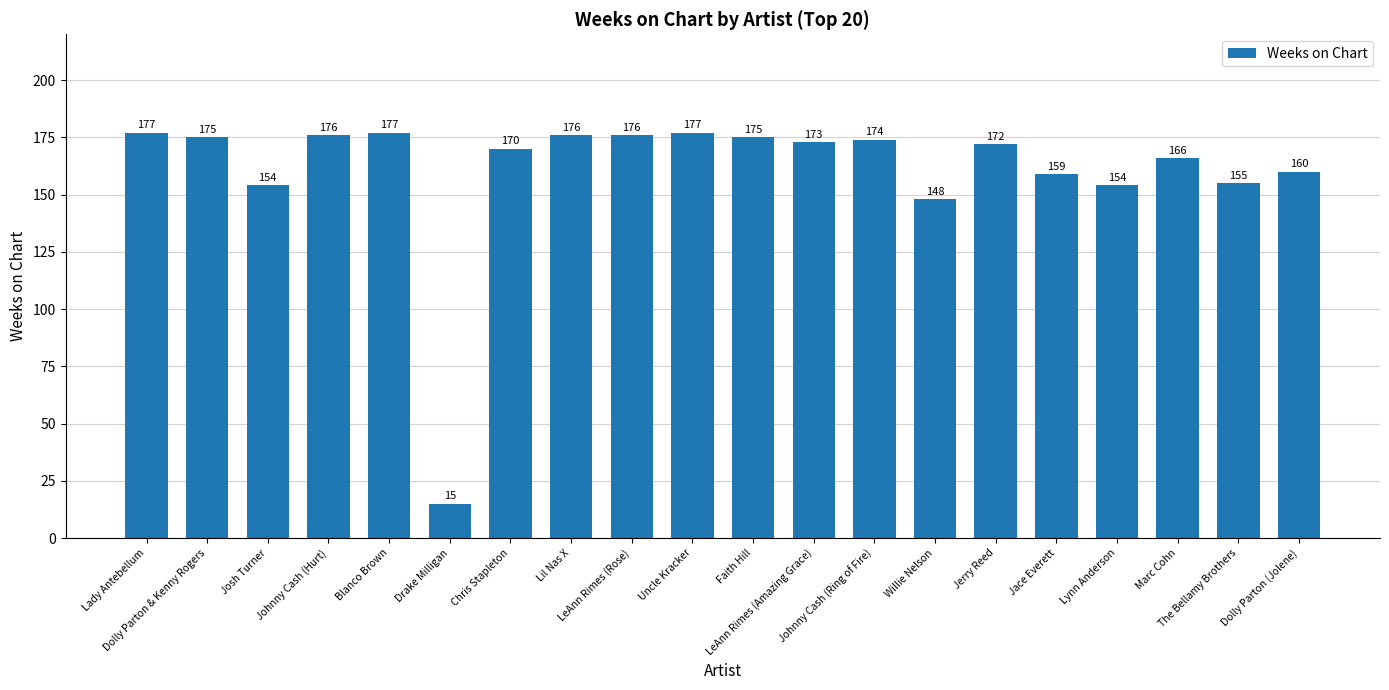

How many series are shown in this chart?

1